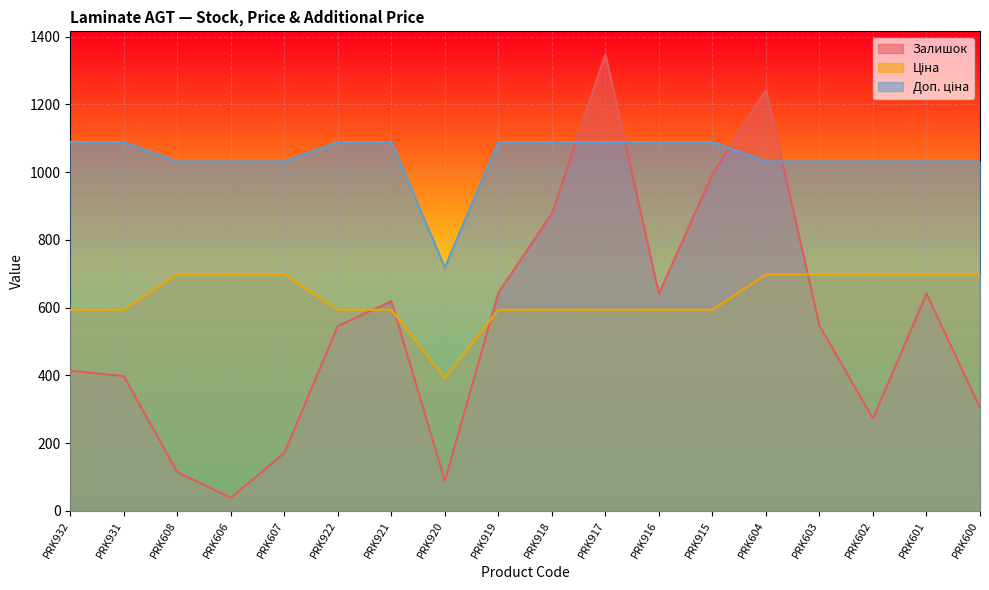

Where do Залишок and Ціна first cross each other?

PRK922 and PRK921